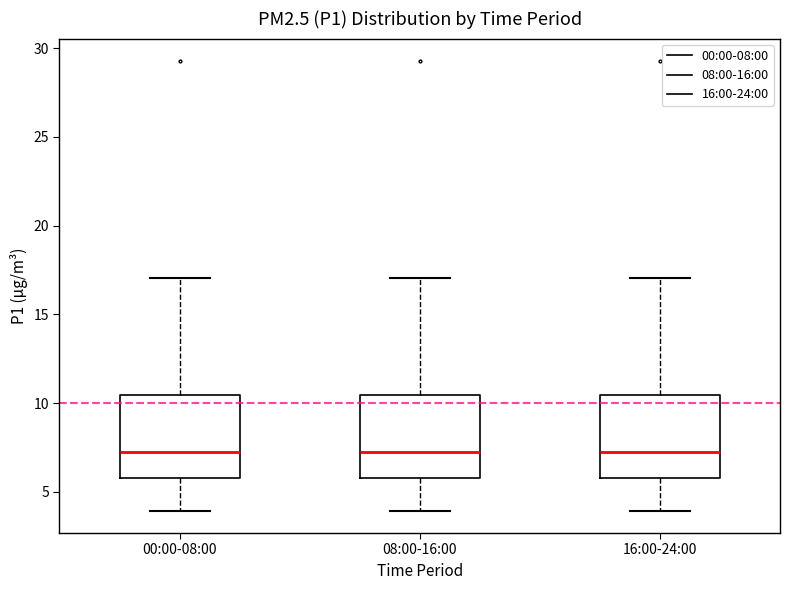

Reading left to right, transcribe this box plot: for each box, give where its median line is, the range the box spans, and where its two whiskers end, as read against the y-axis. The values are not printed on the chart, so give them approximately, as read against the axis.

00:00-08:00: median 7.5, box 6.0 to 10.5, whiskers 4.0 to 17.0
08:00-16:00: median 7.5, box 6.0 to 10.5, whiskers 4.0 to 17.0
16:00-24:00: median 7.5, box 6.0 to 10.5, whiskers 4.0 to 17.0